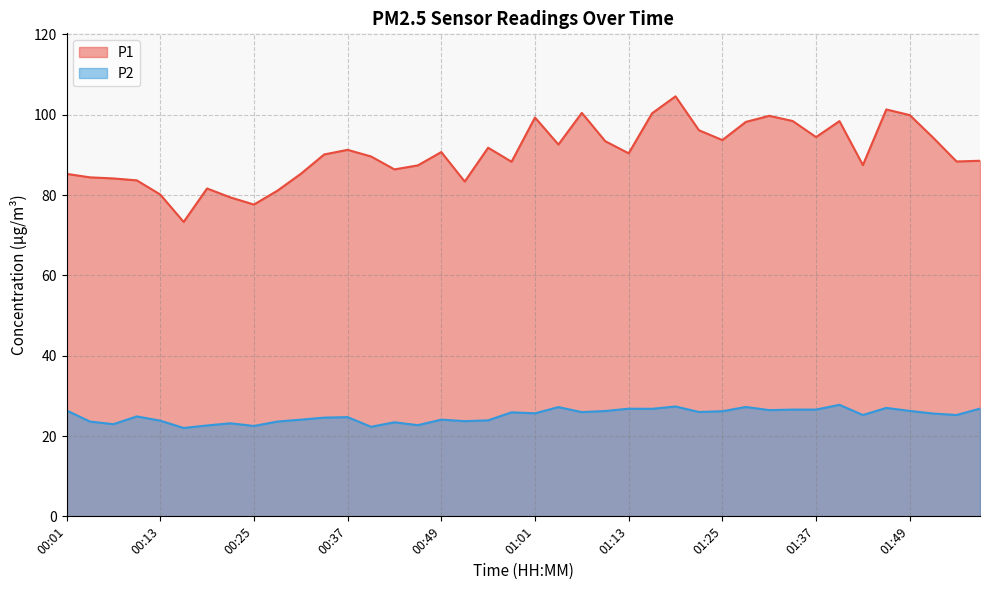

How many interior local peaks does the P1 series have?

10